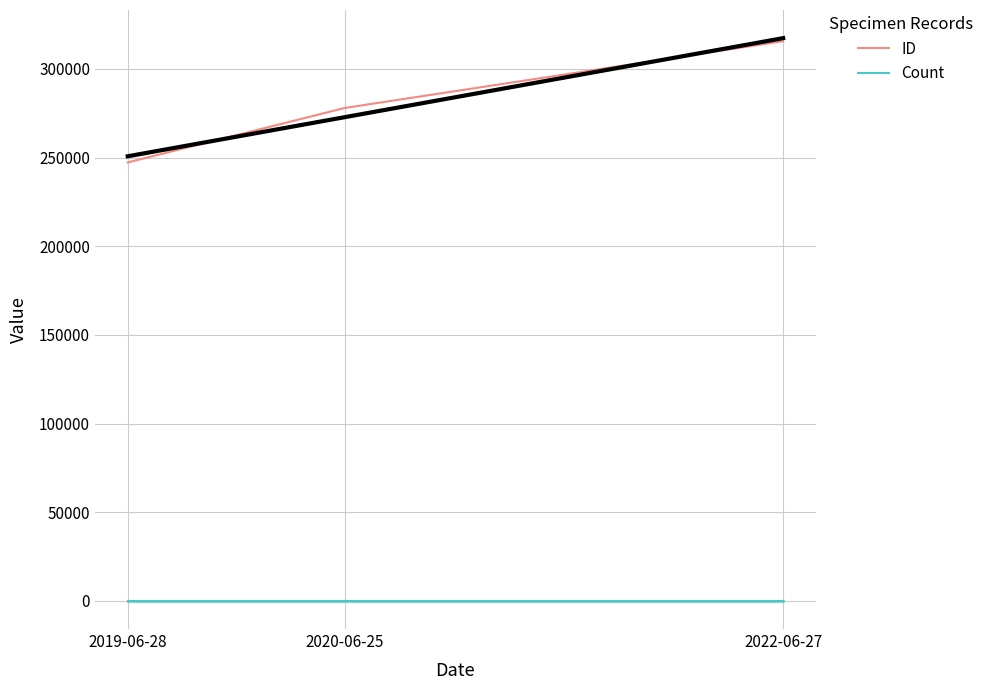

Which series has the widest spread of values?

ID